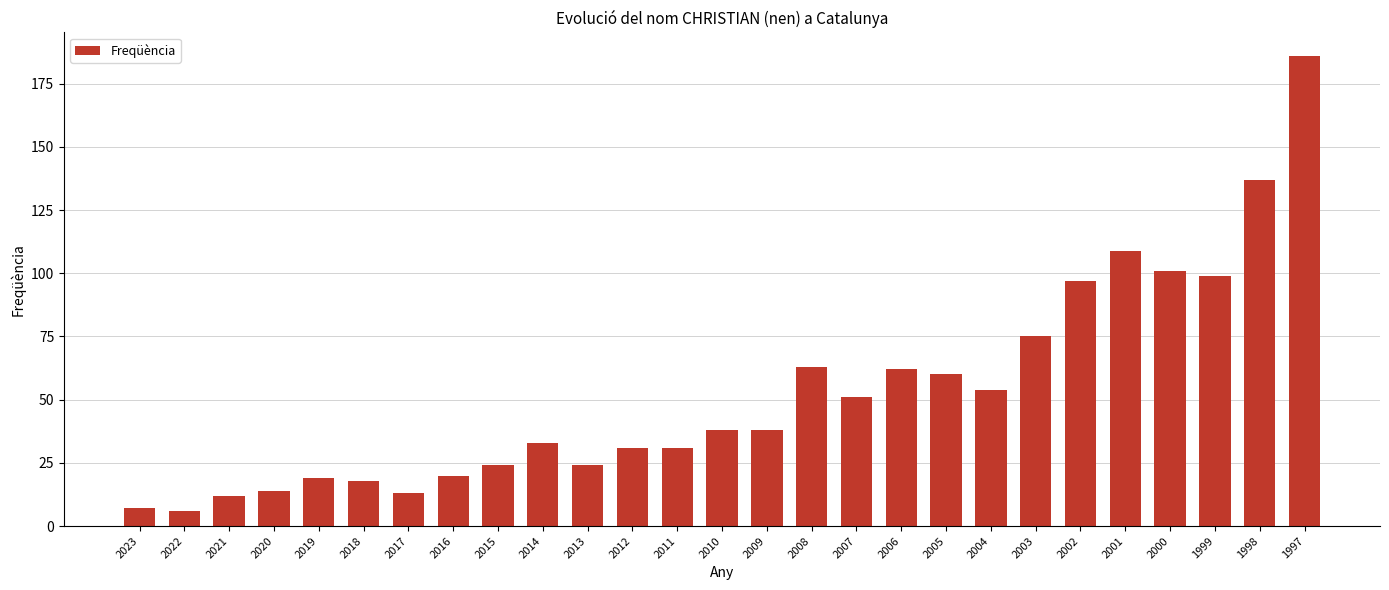

Which category has the highest value across all series?

1997